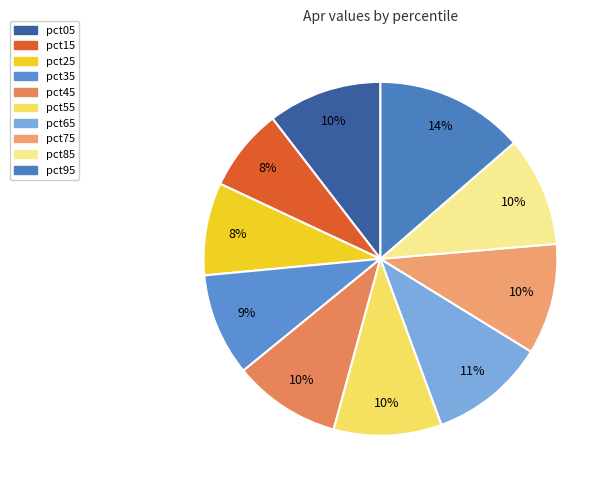

Between pct15 and pct75, which is larger?

pct75